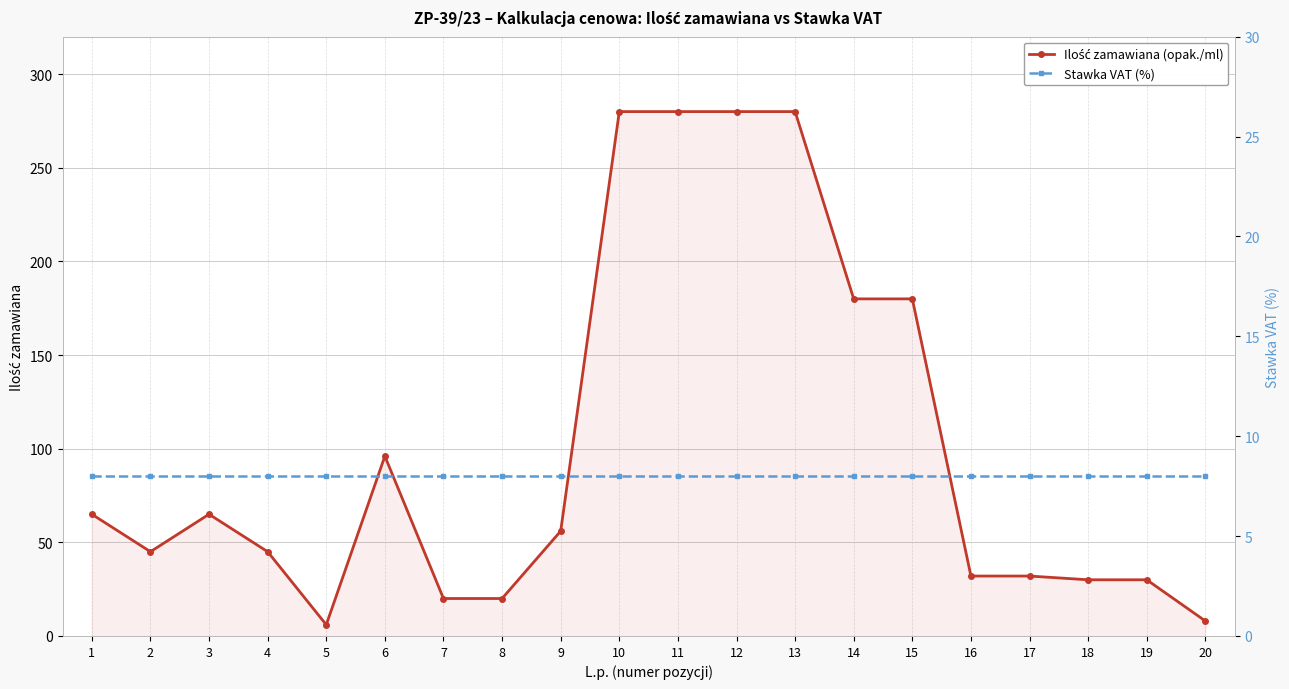

Which series has the widest spread of values?

Ilość zamawiana (opak./ml)